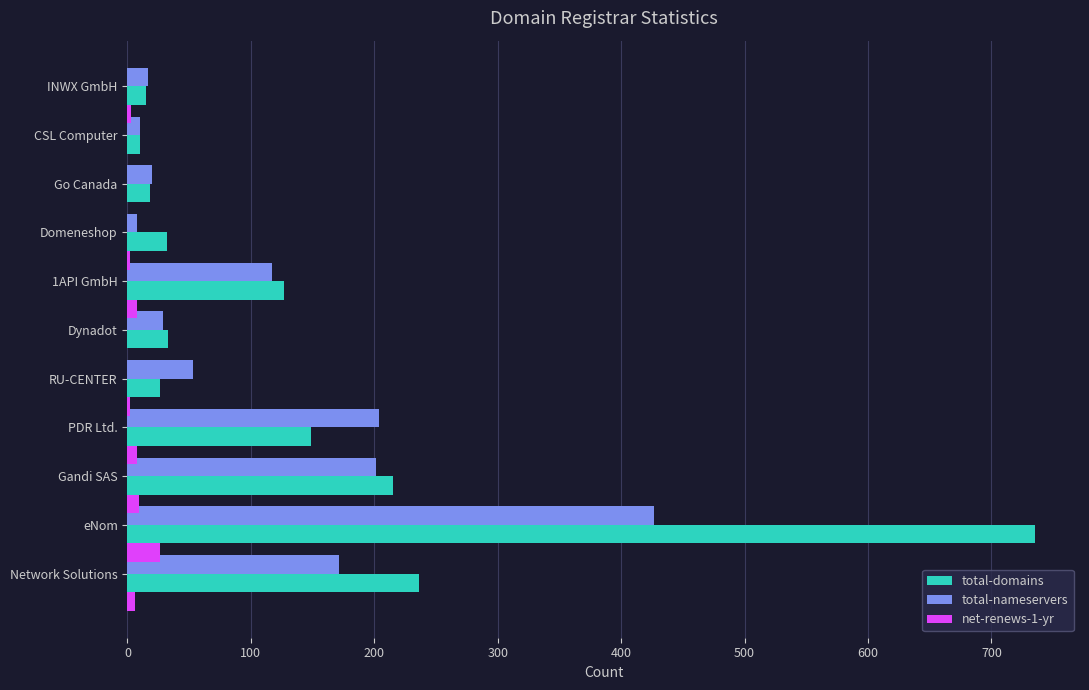

What is the highest value of the total-domains series?

735